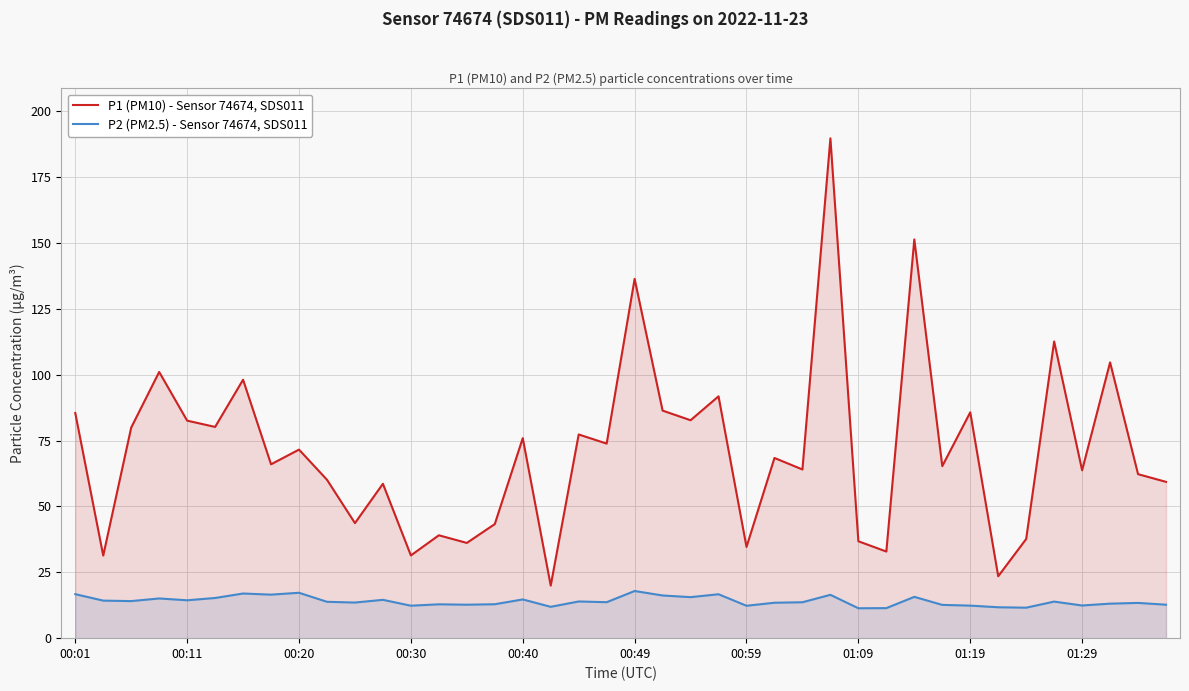

Which series has the largest total across all categories?

P1 (PM10) - Sensor 74674, SDS011